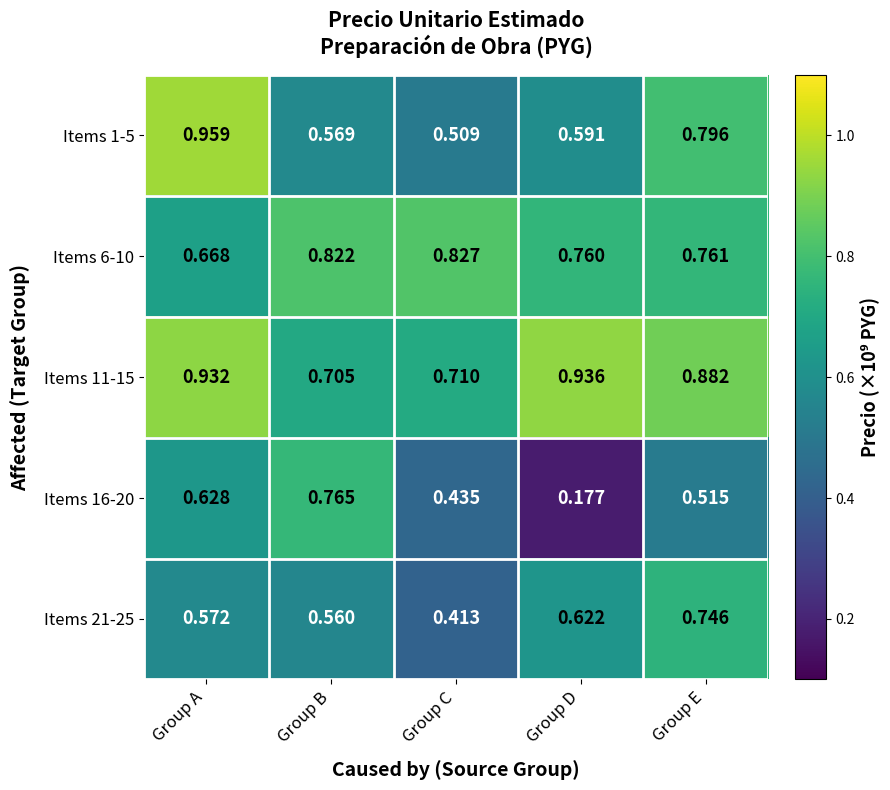

At which category is the sum across all series the highest?

Group A